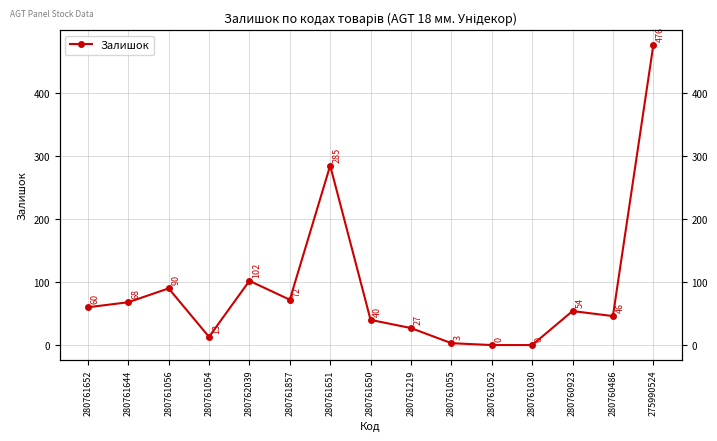

Which has a higher value, 280761219 or 280761857?

280761857